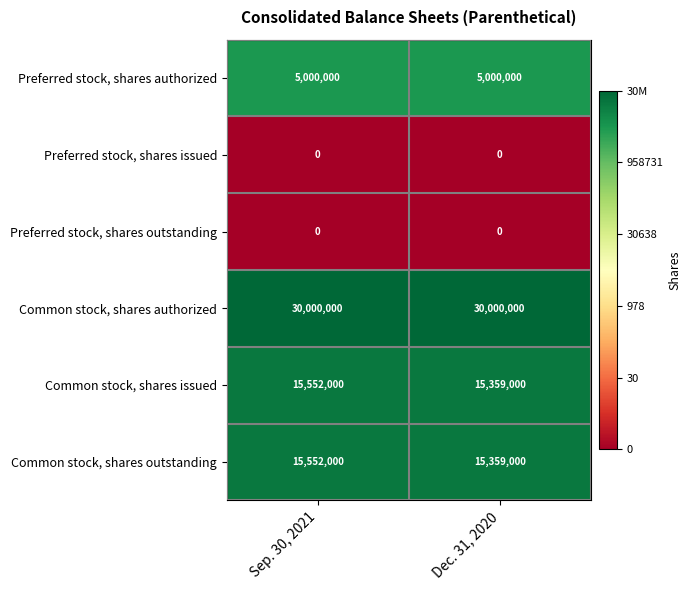

Which series has the largest total across all categories?

Common stock, shares authorized